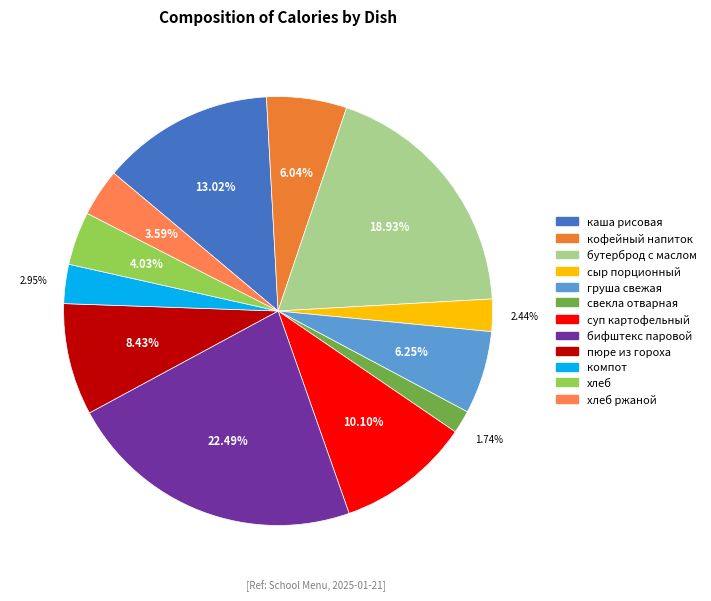

How many slices are in this pie chart?

12